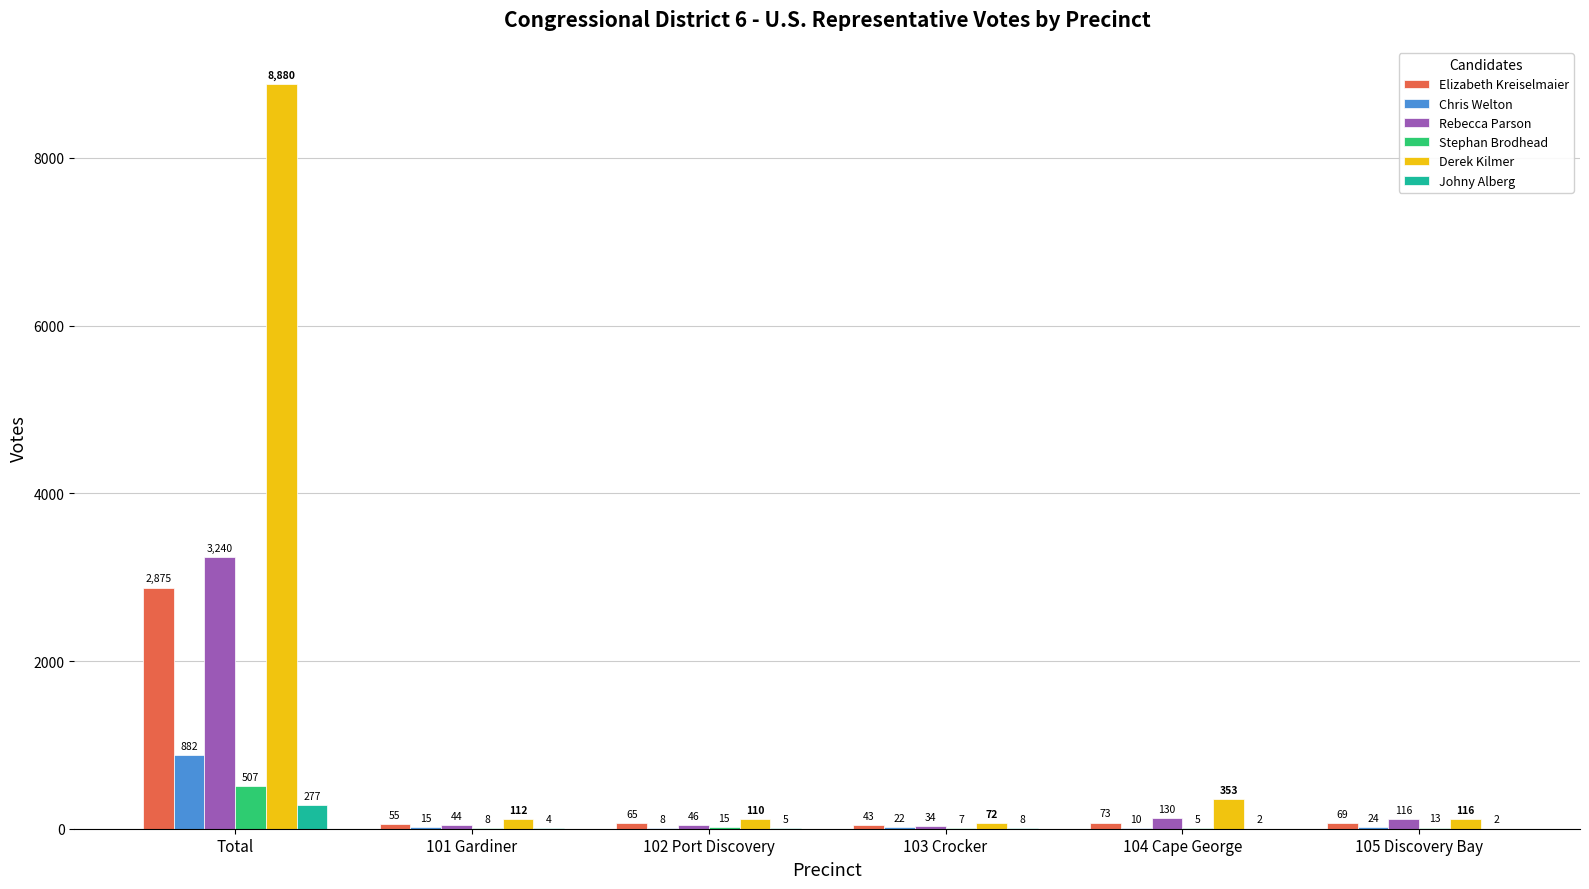

How many groups of bars are there?

6